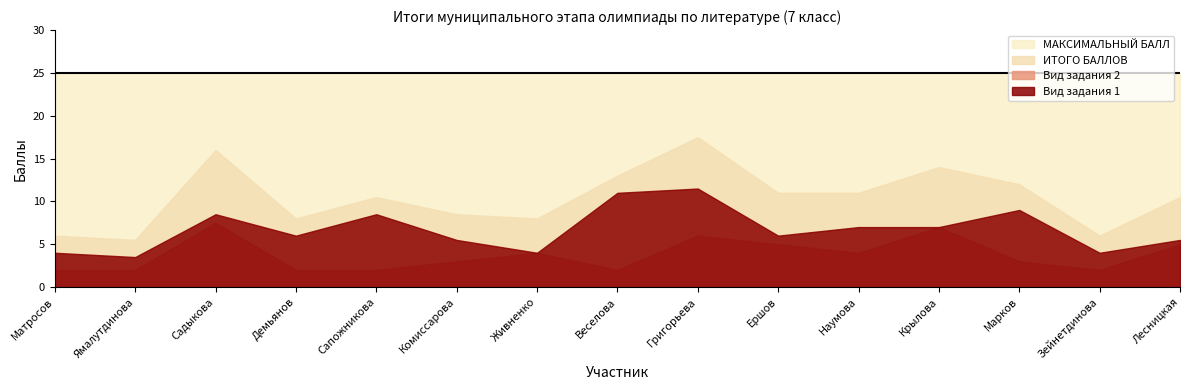

What is the maximum value for ИТОГО БАЛЛОВ?

17.5